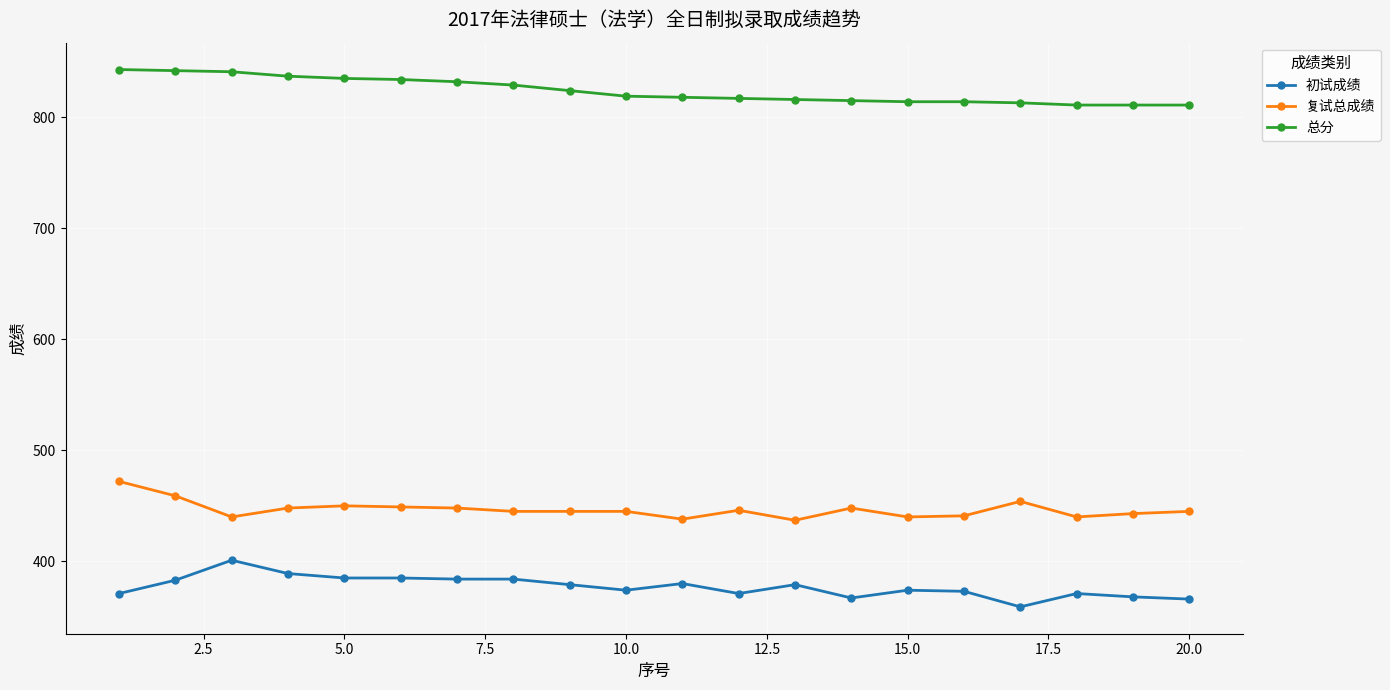

True or false: 复试总成绩 has more than 1 interior local peaks.

True